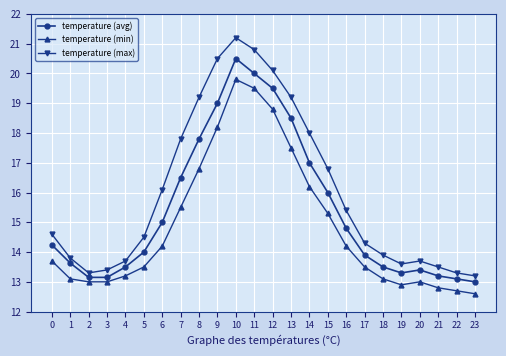

What is the difference between the second highest and second lowest values in the temperature (min) series?

6.8